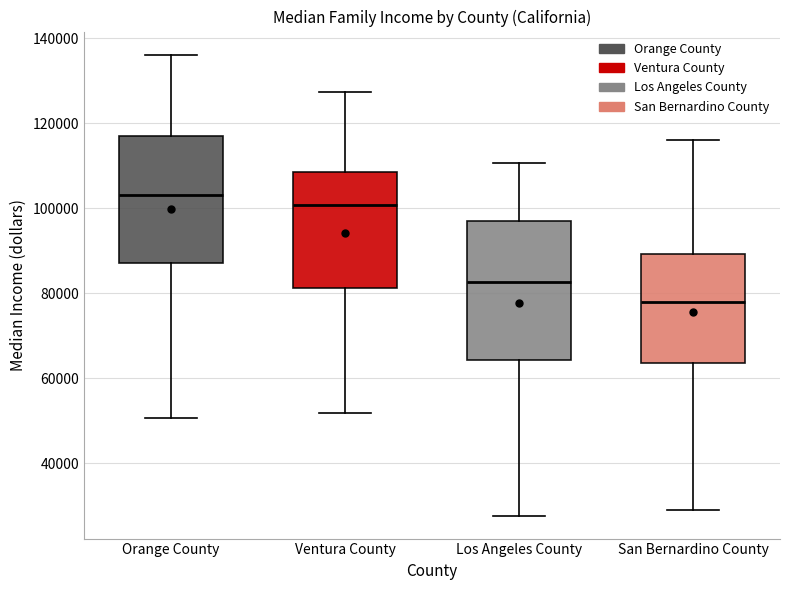

Which box has the highest median line?

Orange County